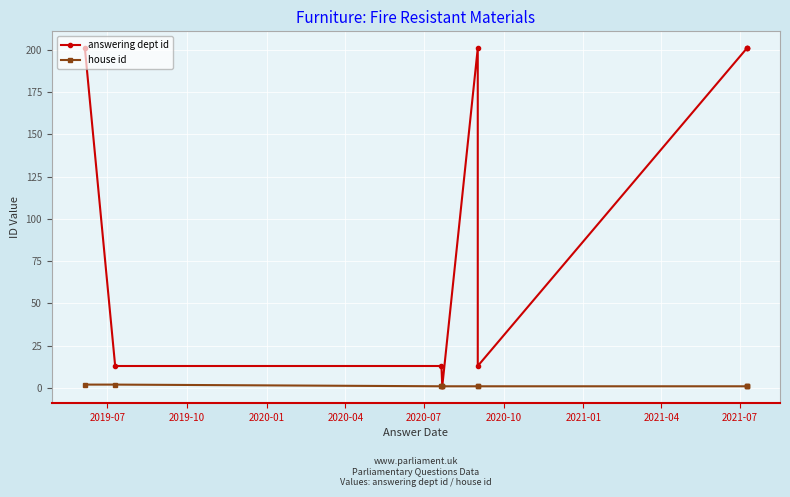

Is this an area chart (filled region under the line)?

No